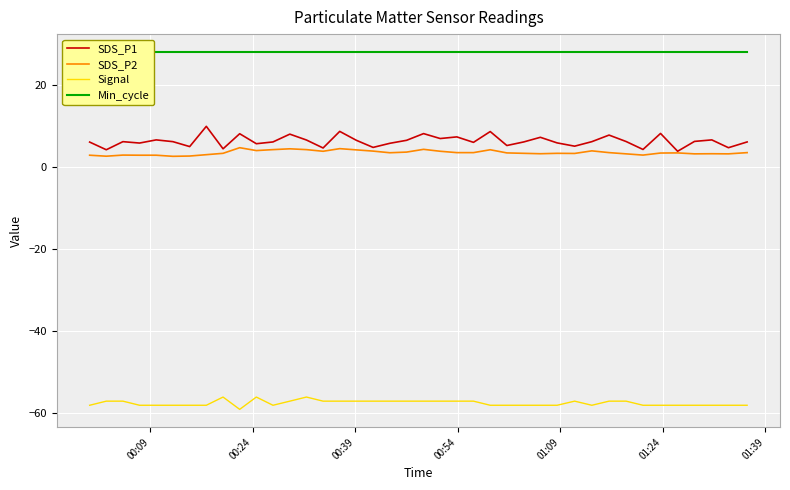

True or false: Signal and SDS_P1 intersect in this chart.

False